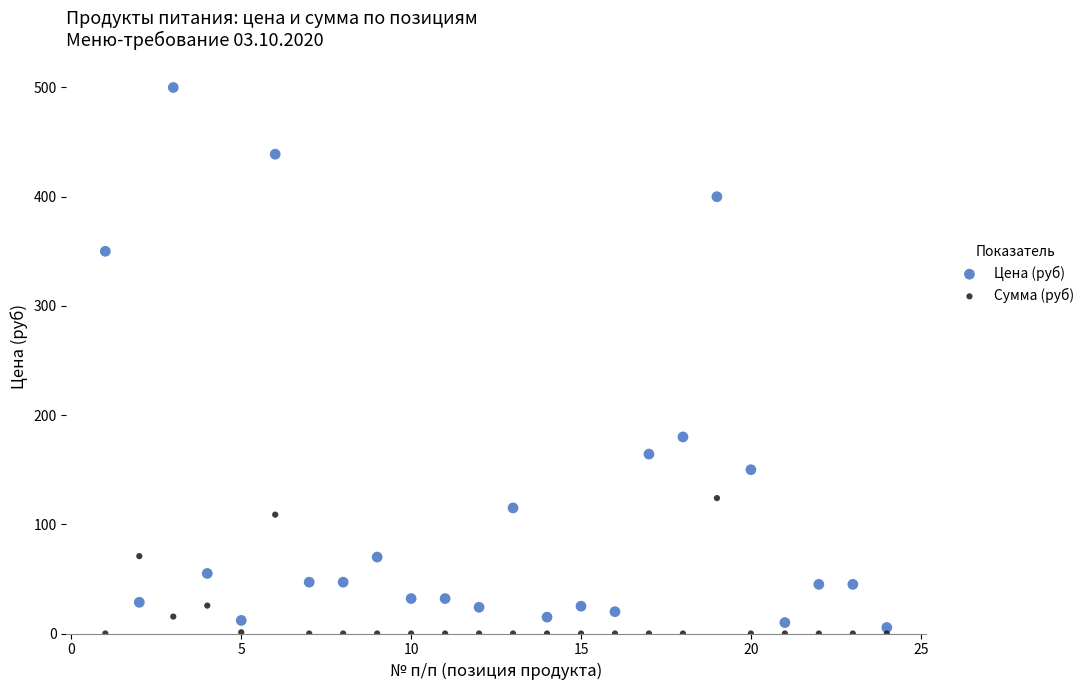

What are all the series names shown in the legend?

Цена (руб), Сумма (руб)